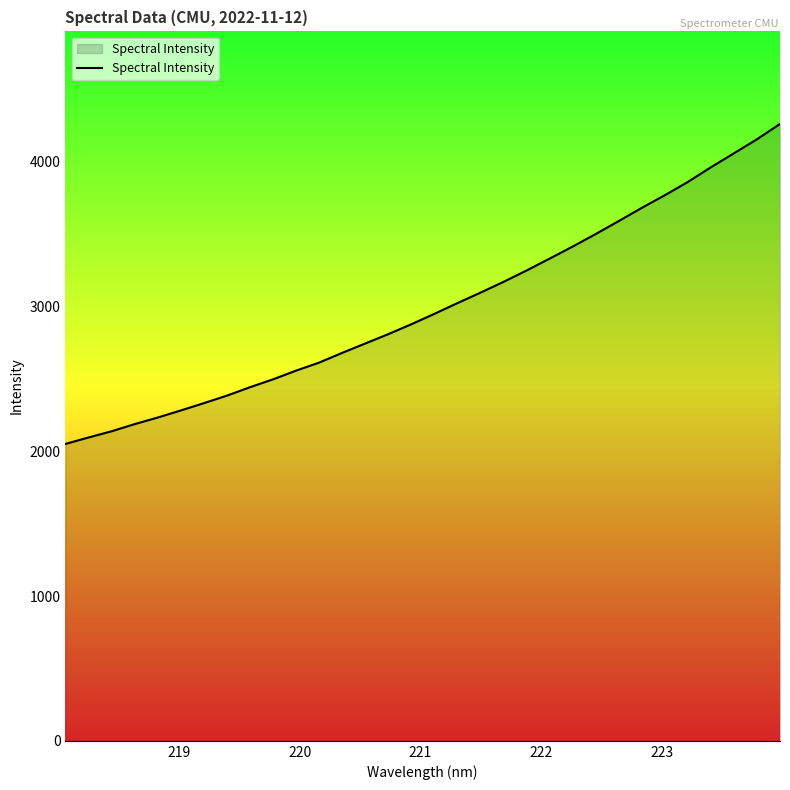

True or false: there are more than 0 points higher than both neighbors.

False